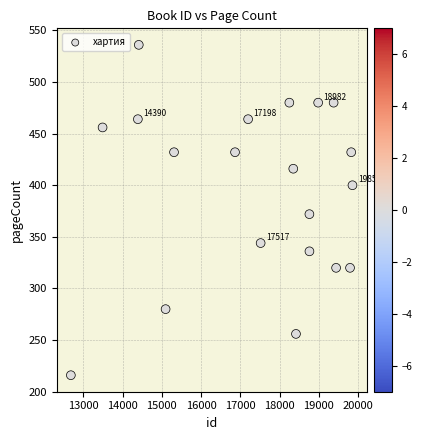

What is the range of X values (max minus min)?

7173